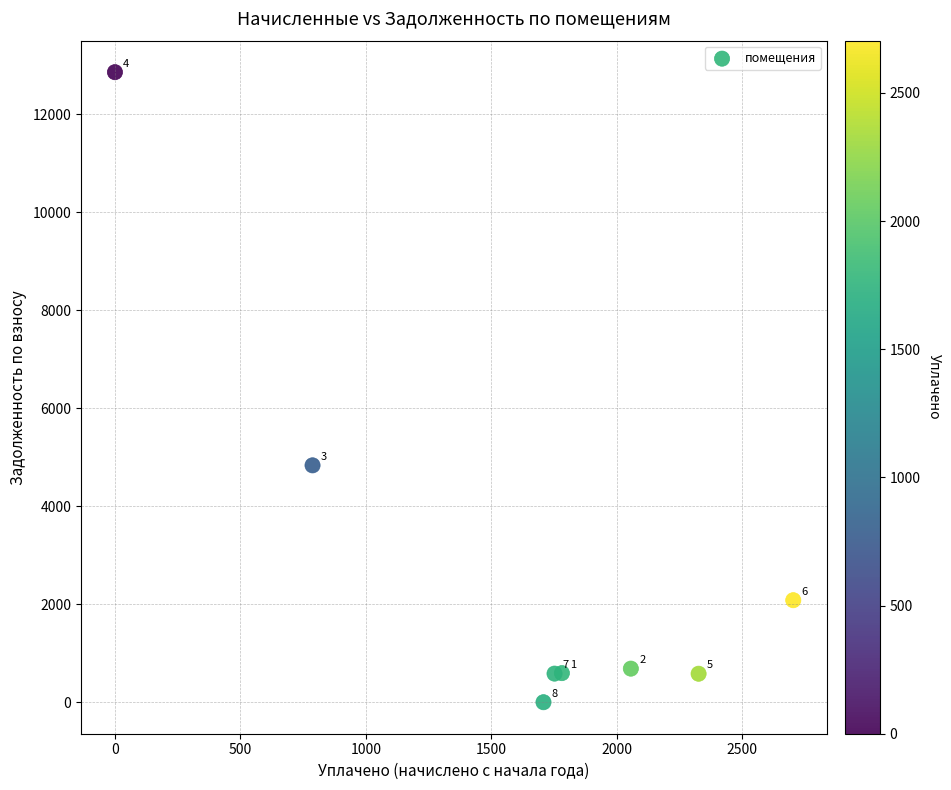

What Y value in the scatter plot is closest to 6430?

4835.2